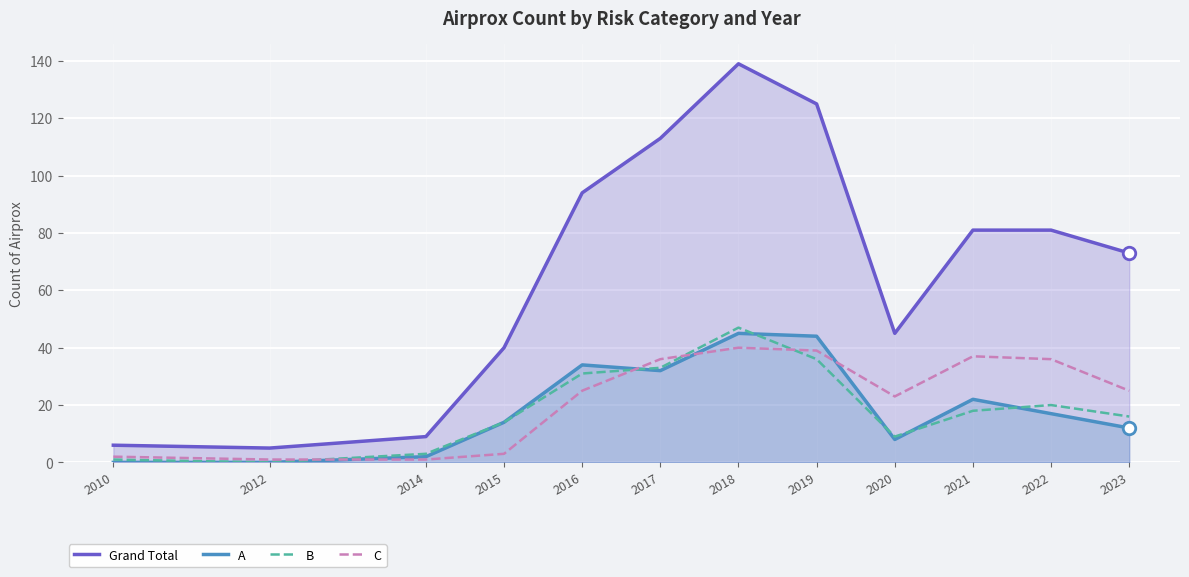

What is the difference between the maximum and minimum values in the A series?

45